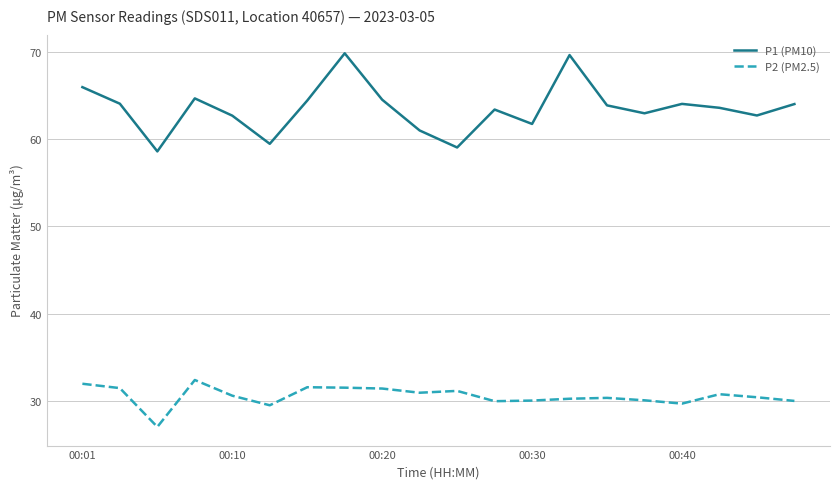

True or false: P2 (PM2.5) and P1 (PM10) intersect in this chart.

False